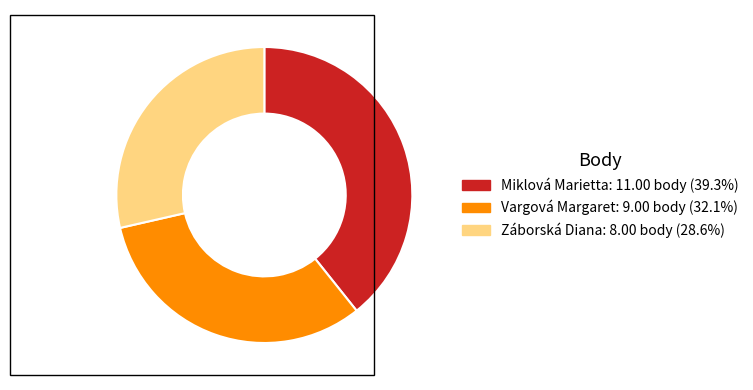

Is the sum of Záborská Diana and Miklová Marietta greater than half?

Yes